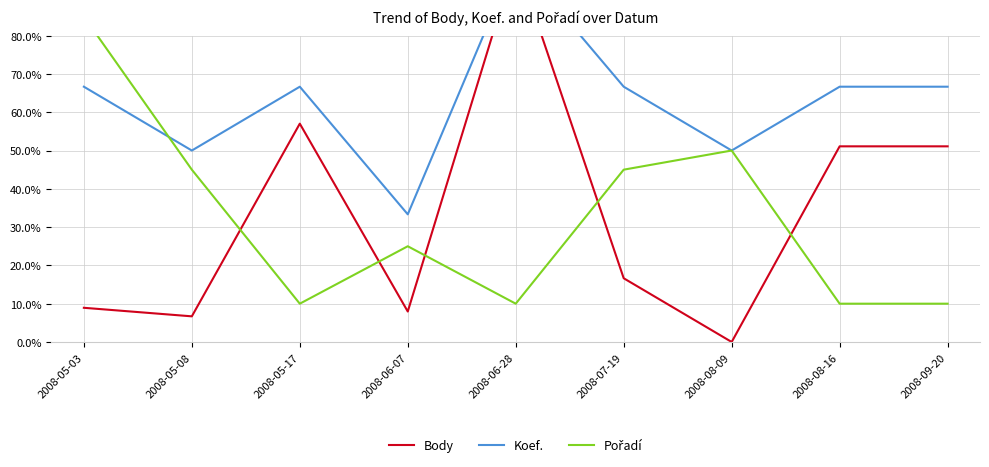

The value of Body at 2008-08-16 is 29.3. True or false?

False